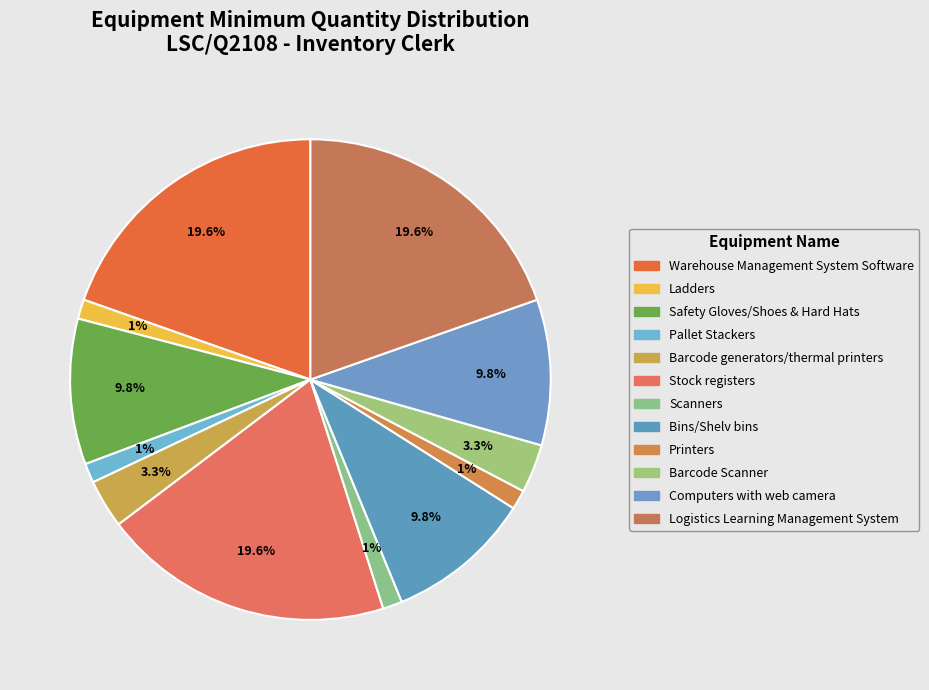

What is the largest slice in the pie chart?

Warehouse Management System Software